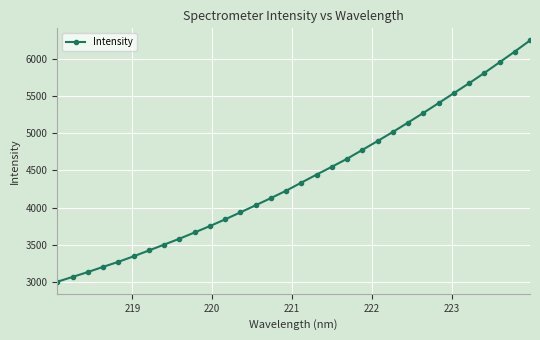

Count the number of categories in the chart.

32